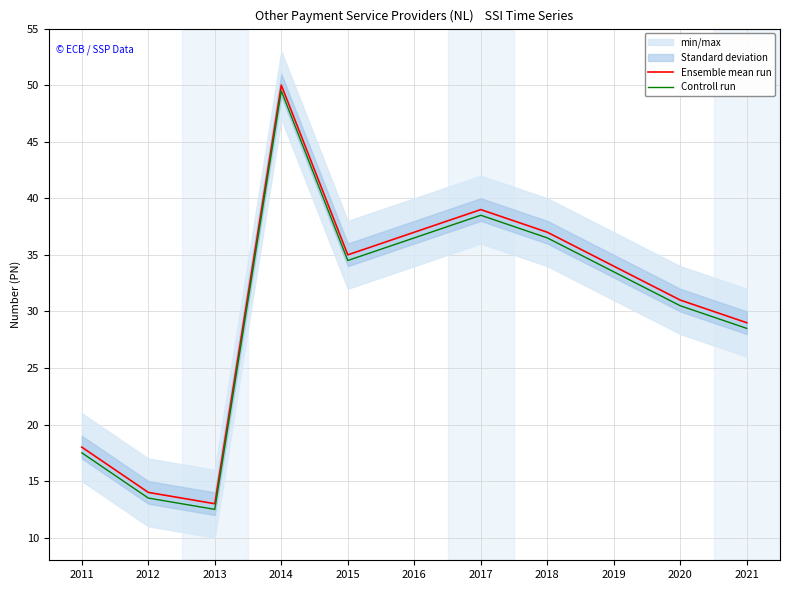

True or false: Controll run and Ensemble mean run intersect in this chart.

False